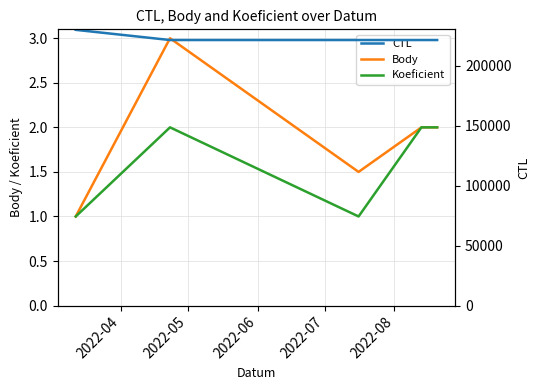

Reading left to right, transcribe all the data shown in this chart.

Body: 1.0	3.0	1.5	2.0	2.0
Koeficient: 1.0	2.0	1.0	2.0	2.0
CTL: 229901.0	221402.0	221409.0	221403.0	221404.0